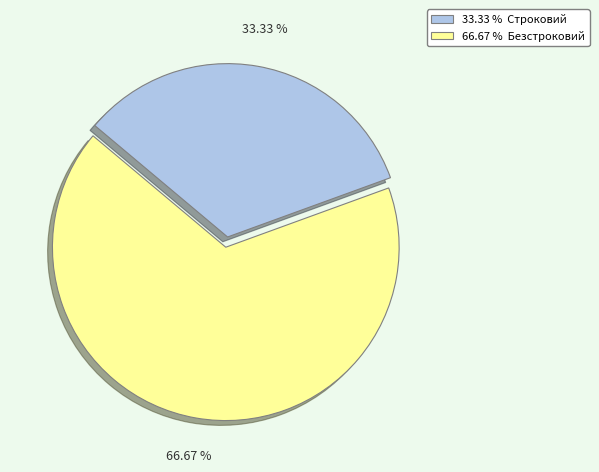

Is there any slice that represents more than half of the pie?

Yes